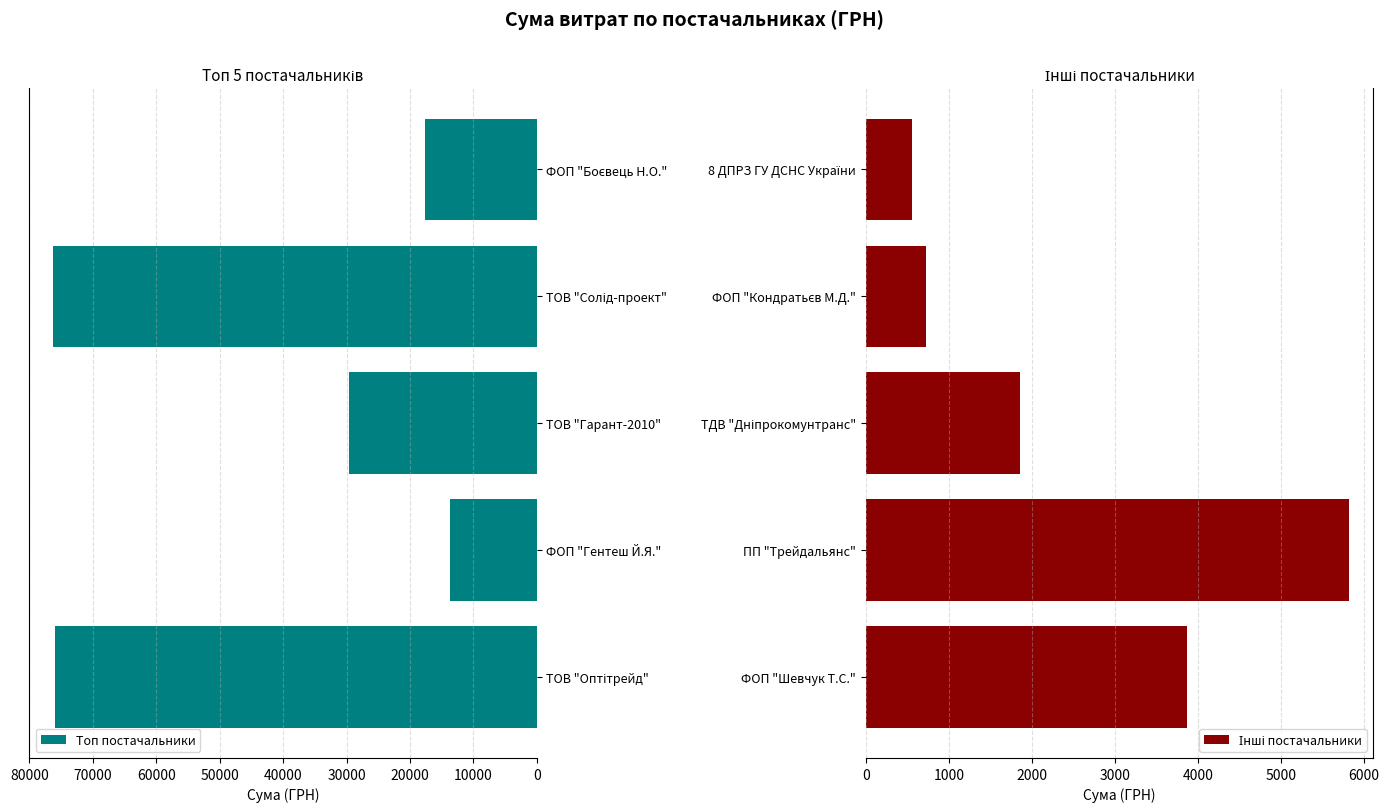

What is the lowest value of the Топ постачальники series?

13724.0